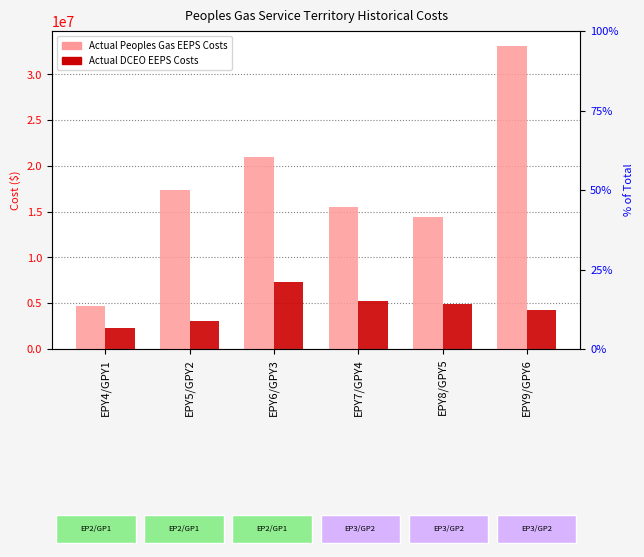

Which series changed the most between EPY7/GPY4 and EPY8/GPY5?

Actual Peoples Gas EEPS Costs